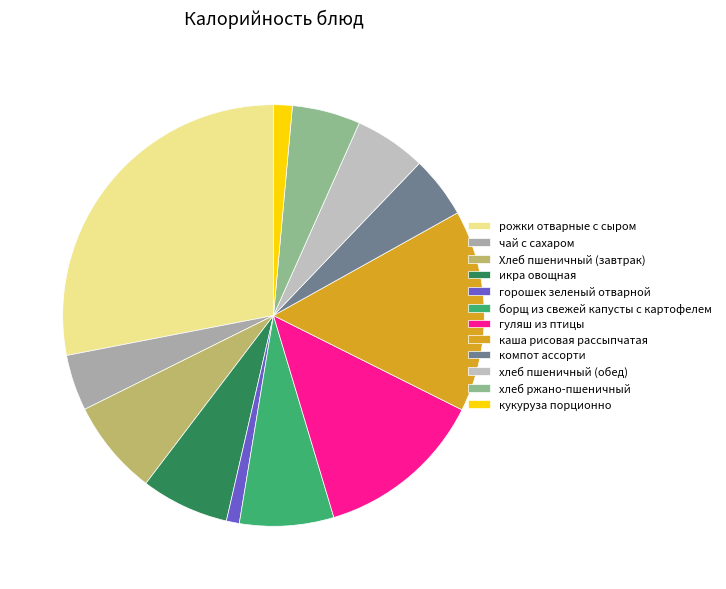

Is there any slice that represents more than half of the pie?

No